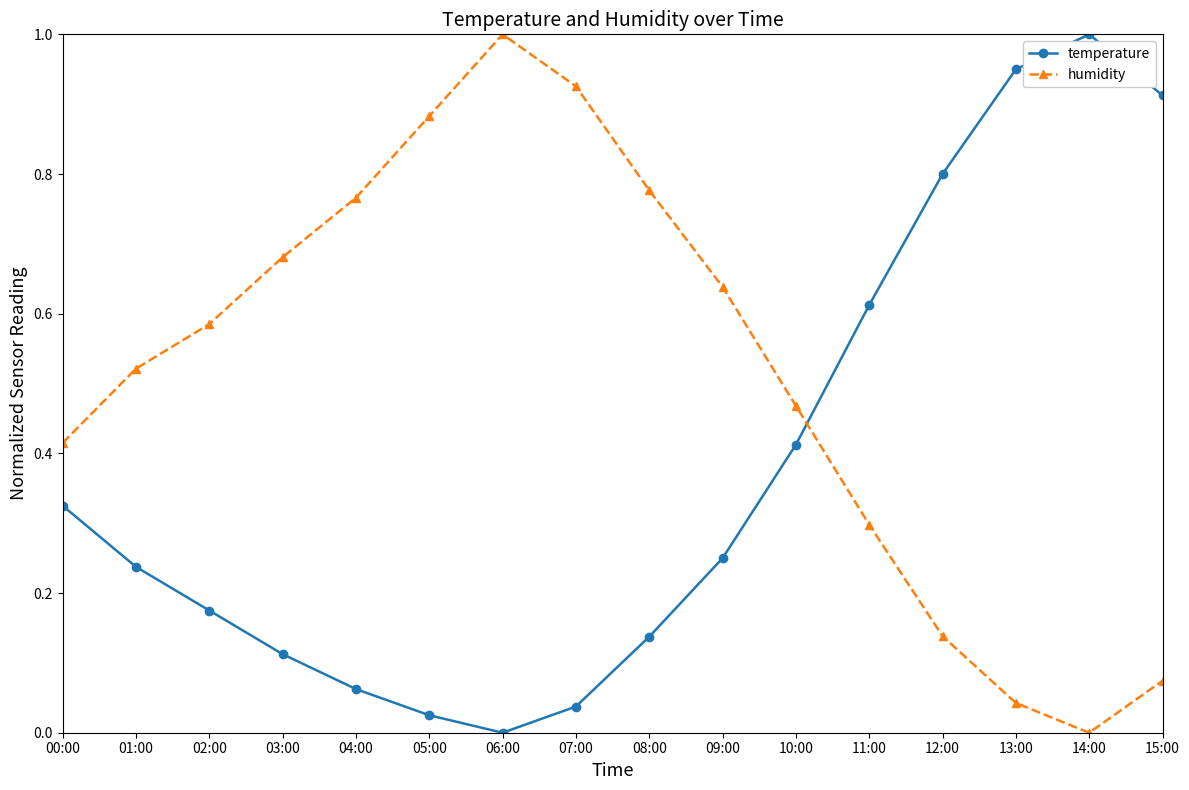

What is the sum of the humidity values at 06:00 and 00:00?

1.4